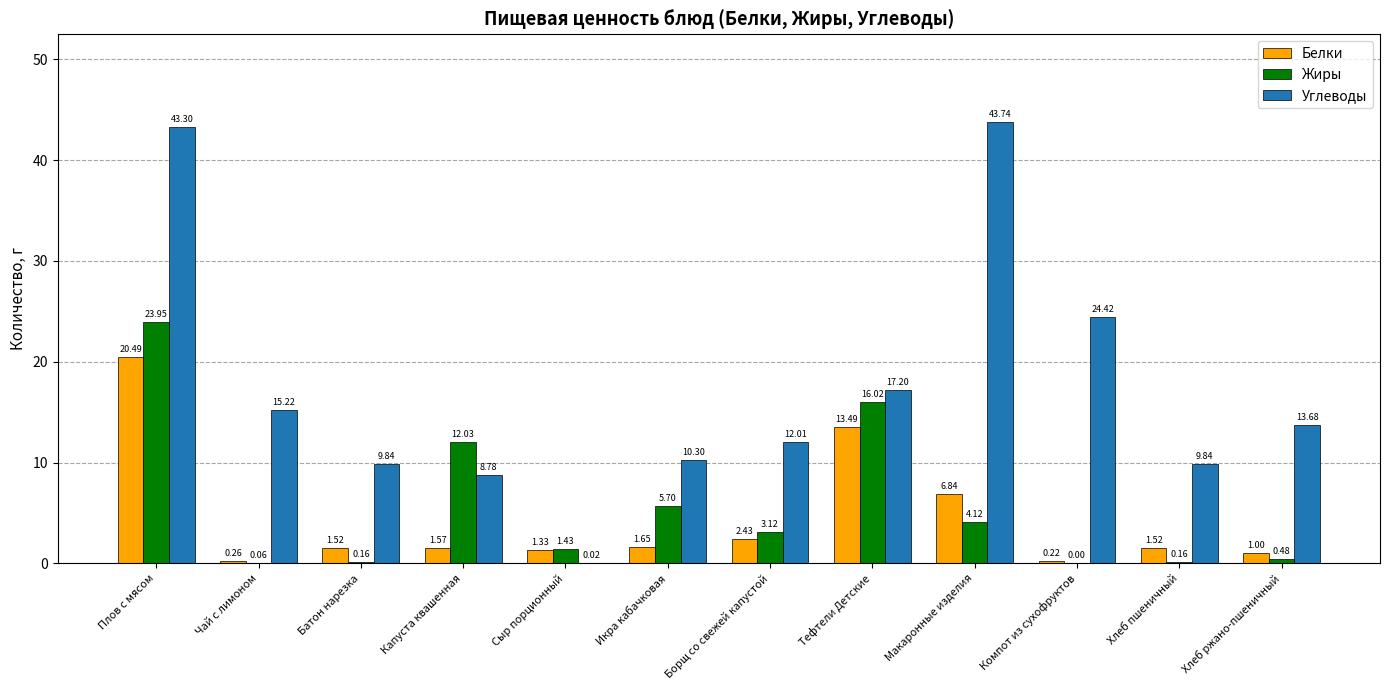

What value does the Жиры series have at Тефтели Детские?

16.0